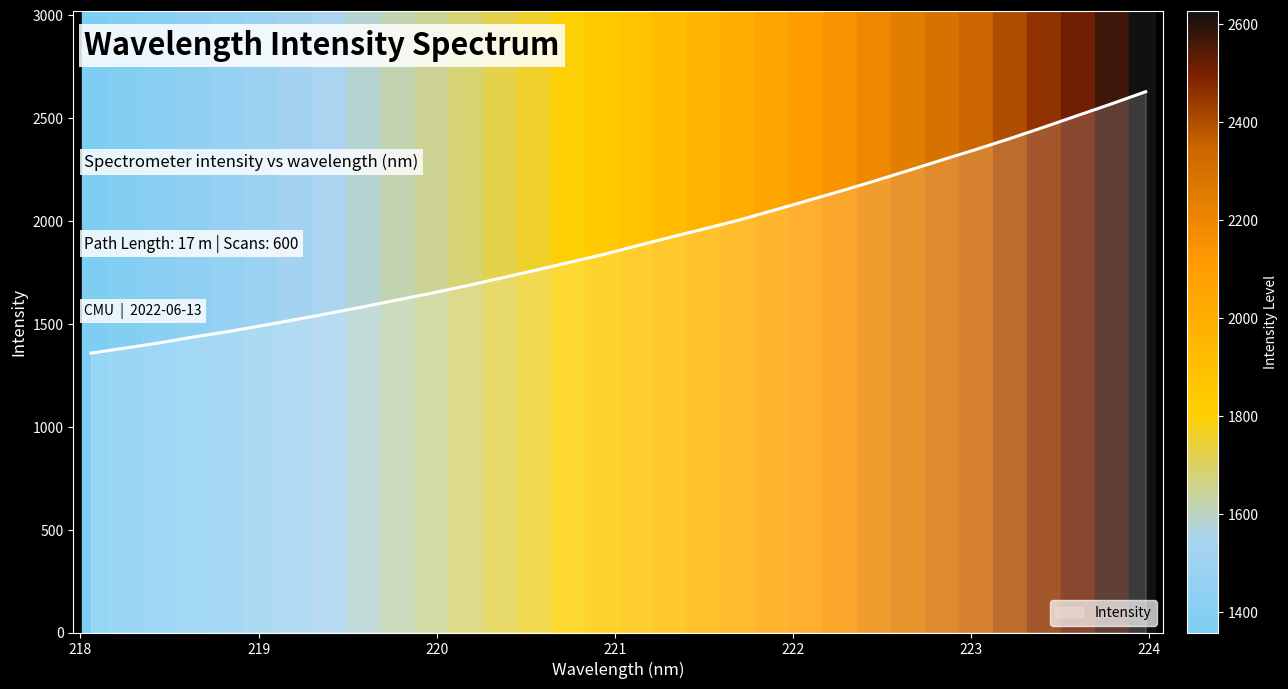

What is the difference between the maximum and minimum values?

1270.1